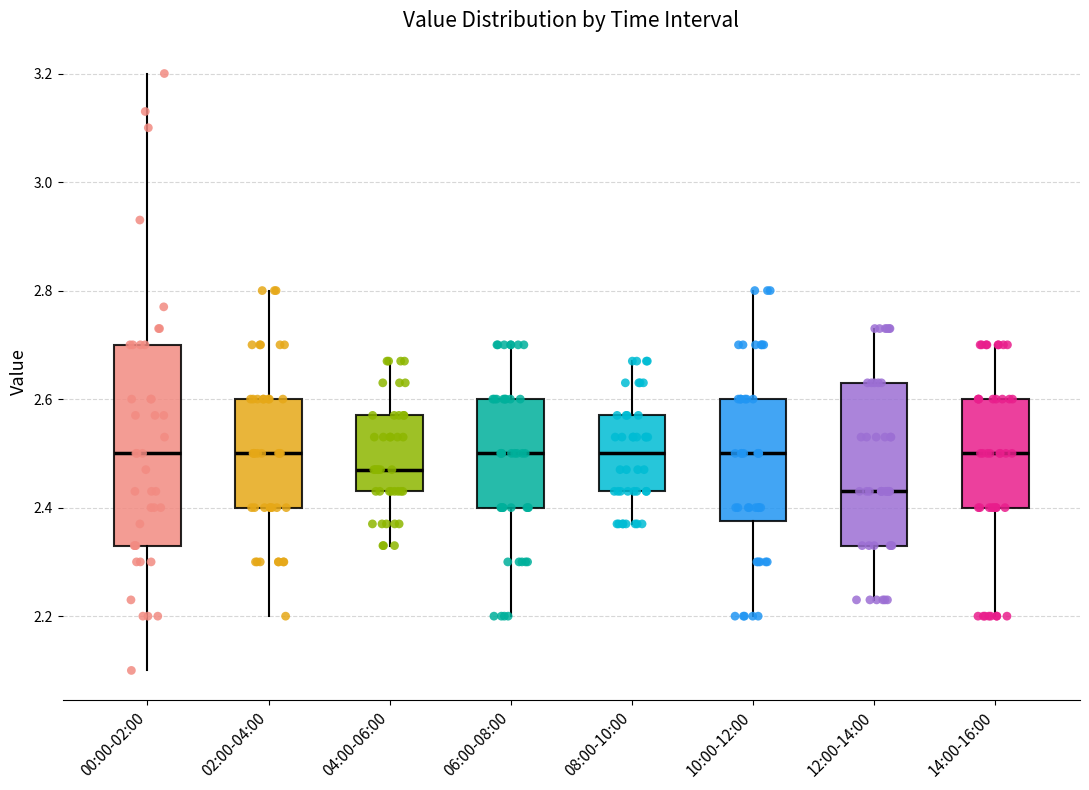

Where is the lower edge of the box for 04:00-06:00 on the y-axis? The values are not printed on the chart, so give them approximately, as read against the axis.

2.44